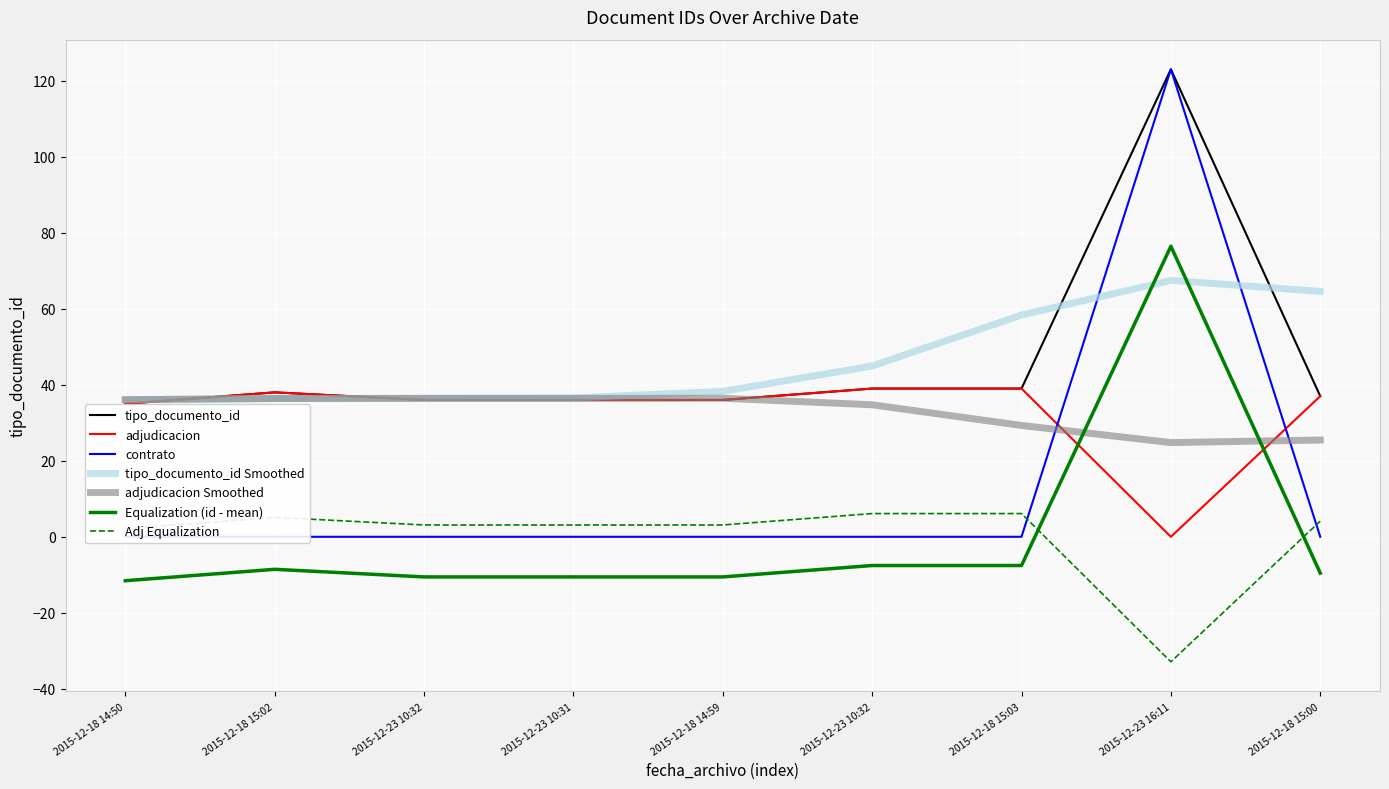

How many data points are above 37?

4